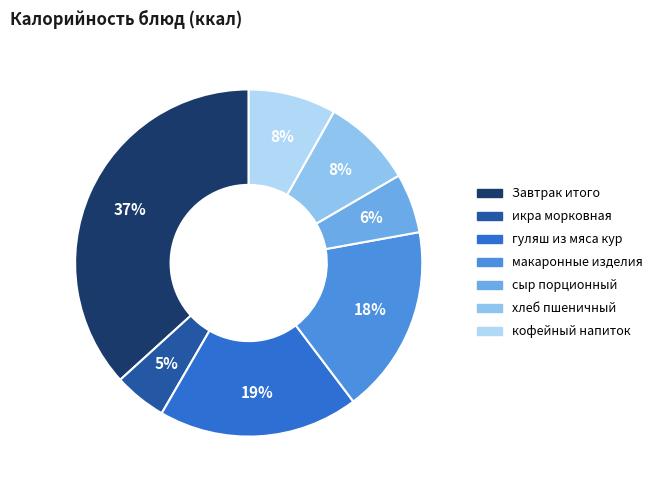

Between сыр порционный and гуляш из мяса кур, which is larger?

гуляш из мяса кур